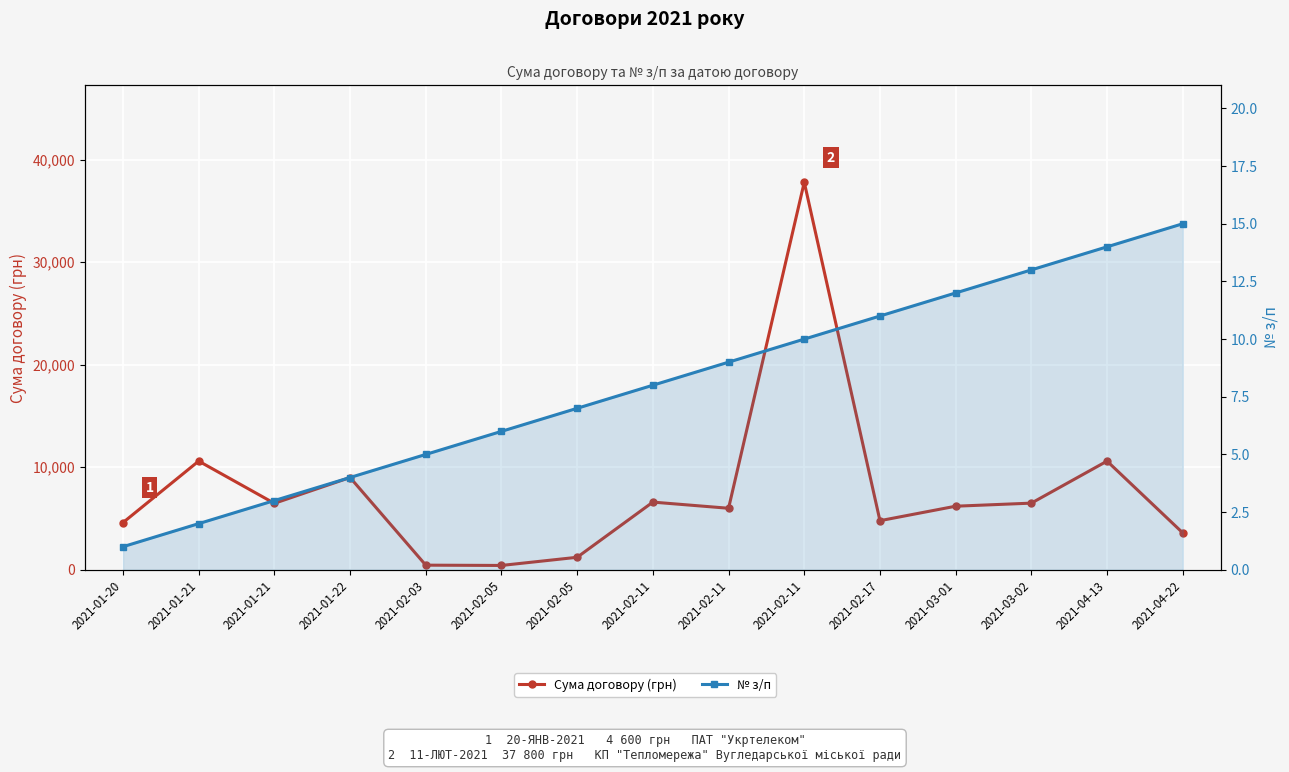

How many values in the № з/п series exceed 8?

7